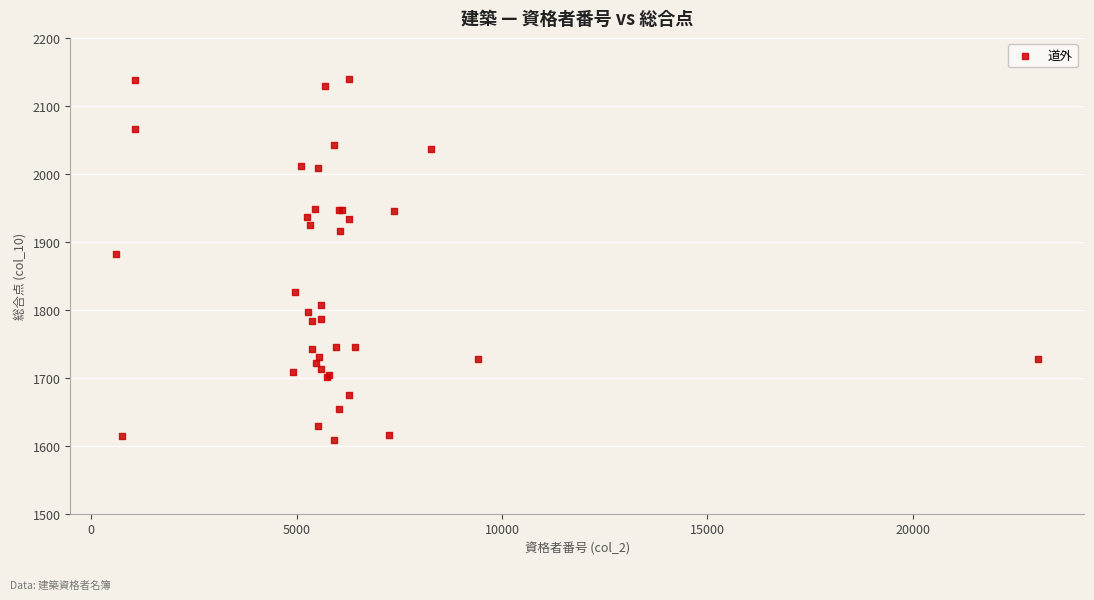

What Y value in the scatter plot is closest to 1874?

1882